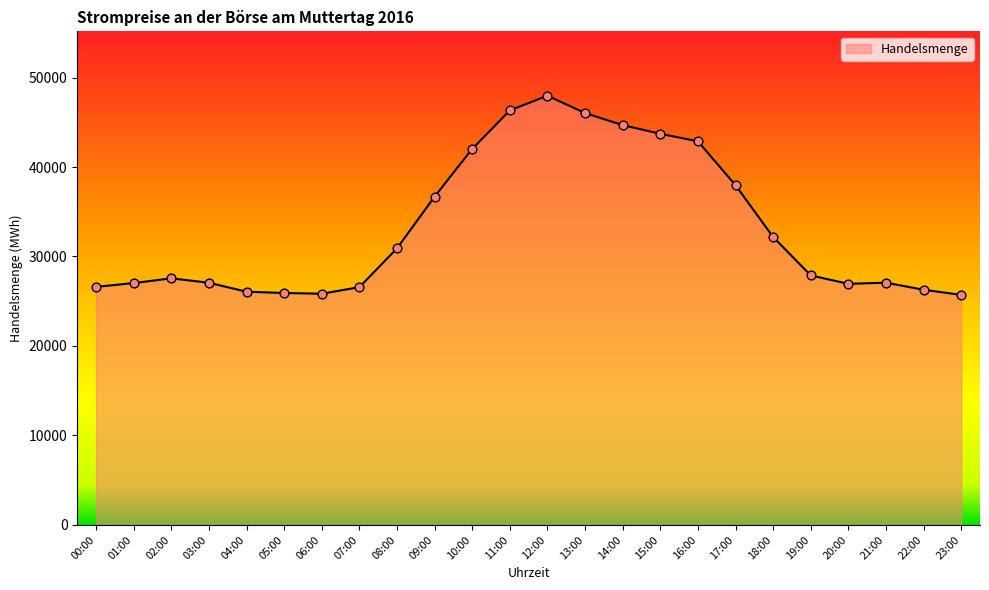

What is the change in value from 15:00 to 23:00?

-17995.9